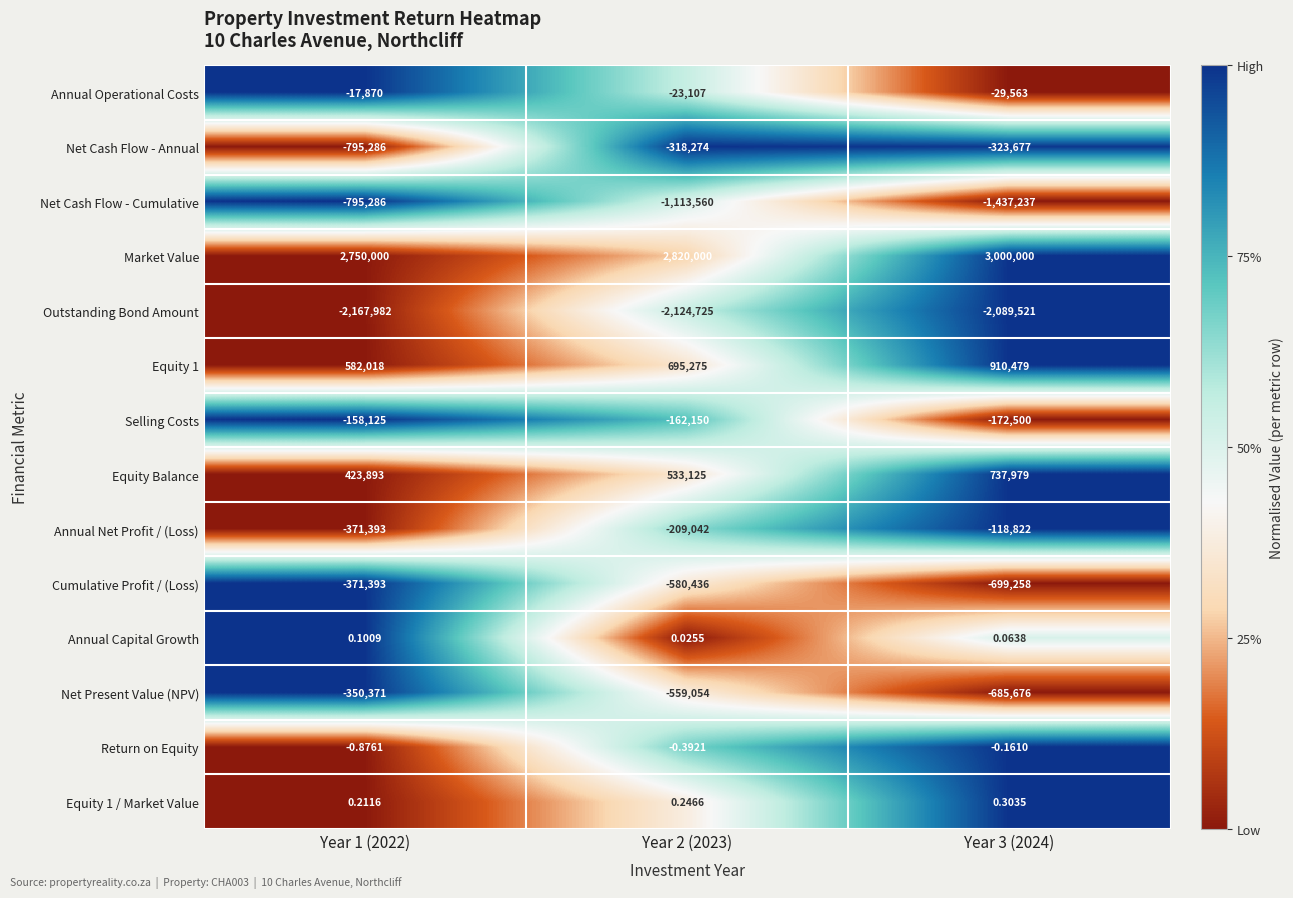

Which series changed the most between Year 1 (2022) and Year 3 (2024)?

Net Cash Flow - Cumulative